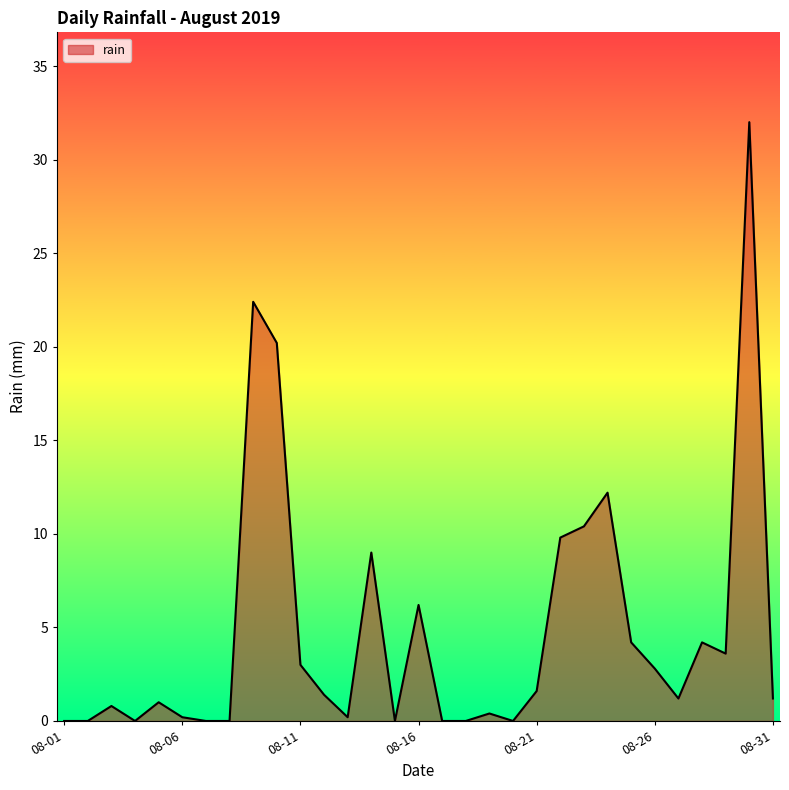

Reading left to right, transcribe all the data shown in this chart.

0.0	0.0	0.8	0.0	1.0	0.2	0.0	0.0	22.4	20.2	3.0	1.4	0.2	9.0	0.0	6.2	0.0	0.0	0.4	0.0	1.6	9.8	10.4	12.2	4.2	2.8	1.2	4.2	3.6	32.0	1.2